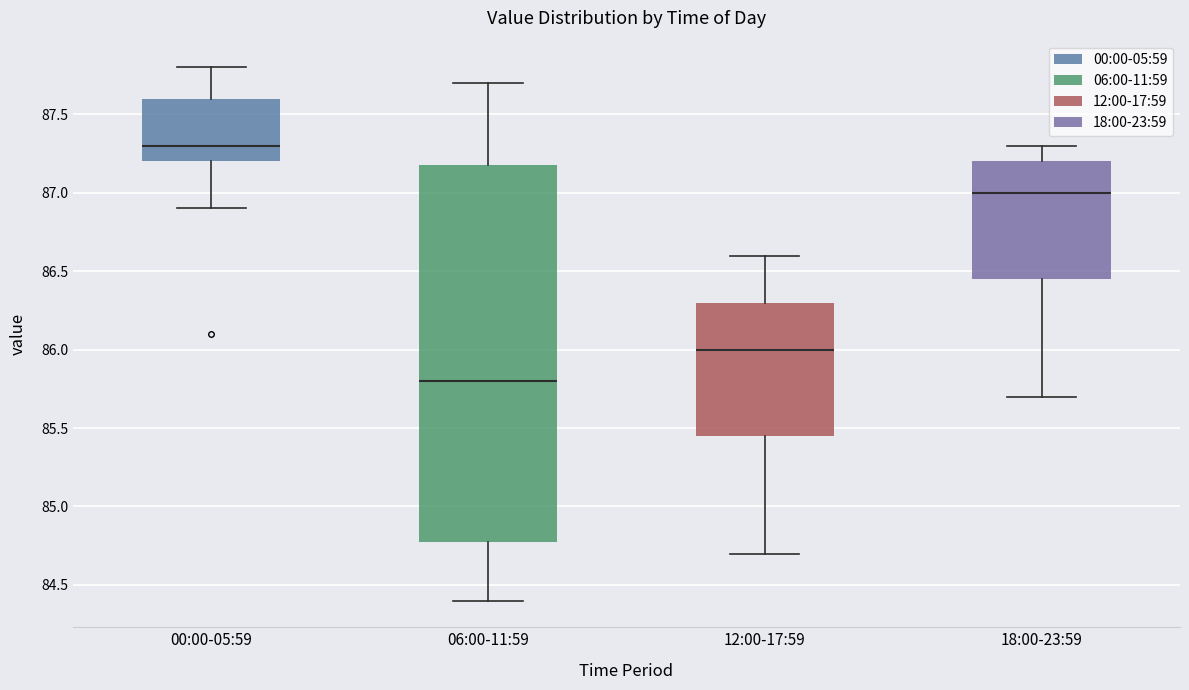

Which box's median line is the highest?

00:00-05:59